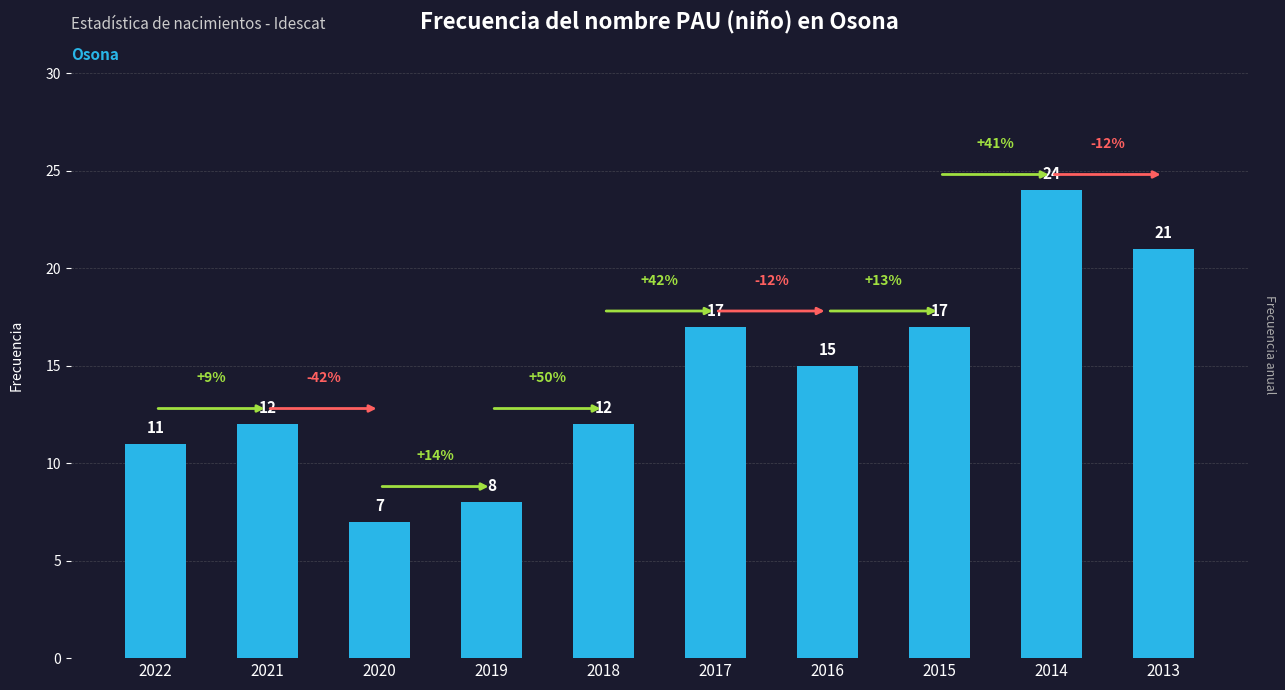

The value at 2021 is 8. True or false?

False